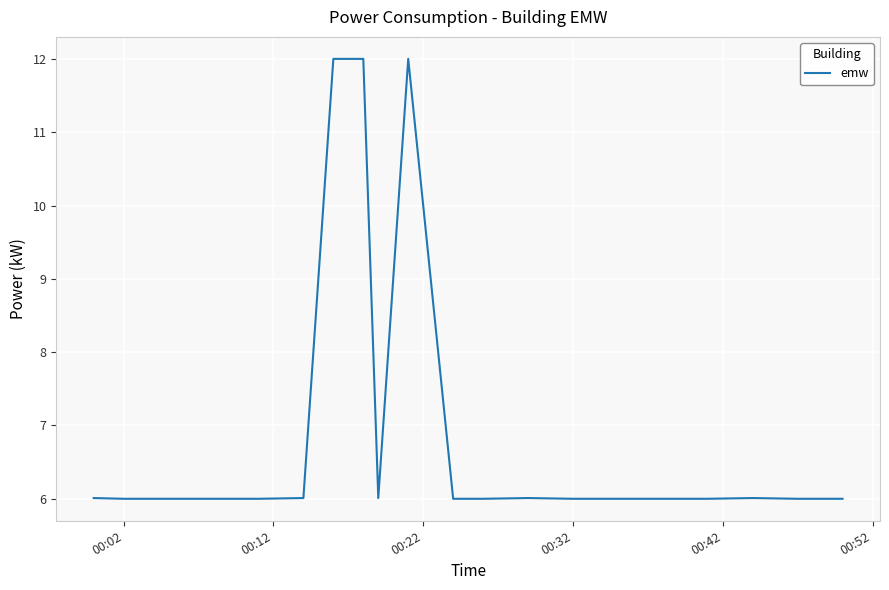

What is the greatest value displayed?

12.0